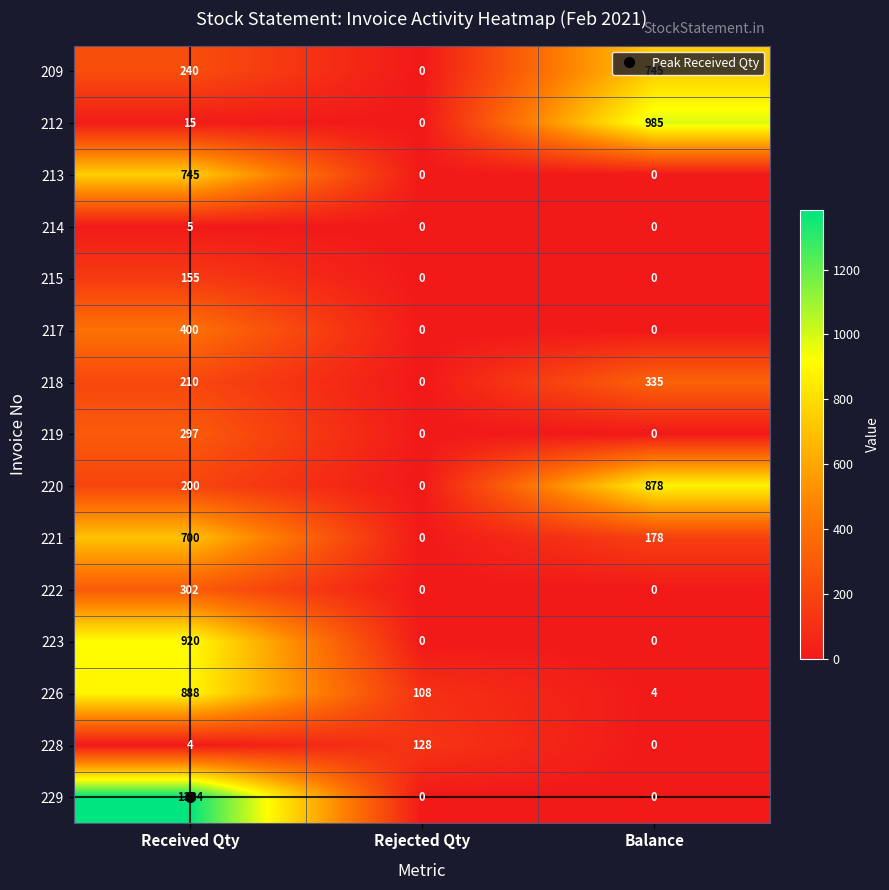

What is the difference between the 226 values at Balance and Rejected Qty?

104